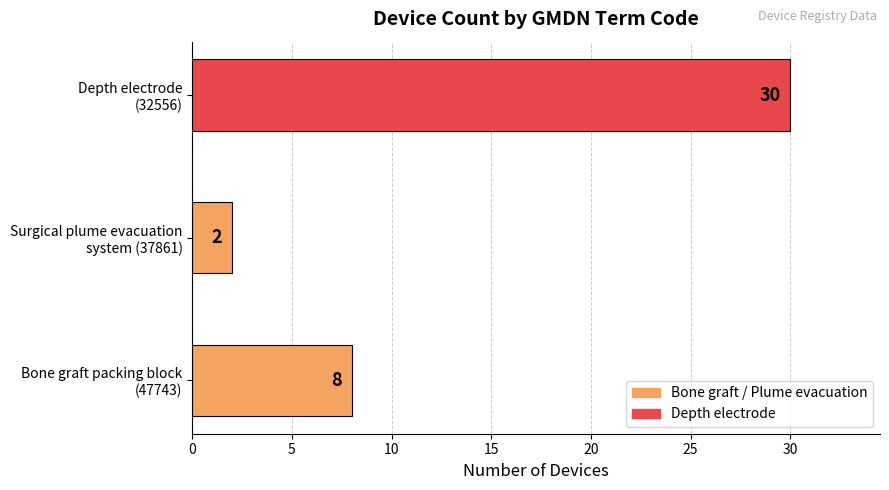

What is the sum of all values?

40